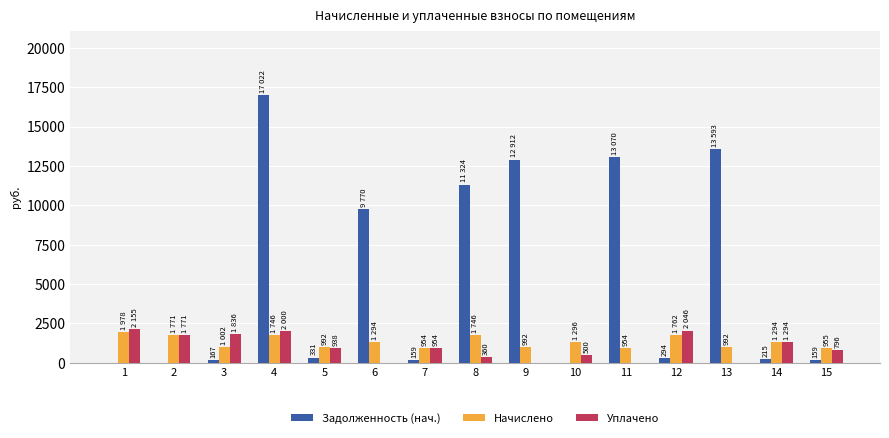

What value does the Начислено series have at 8?

1745.8